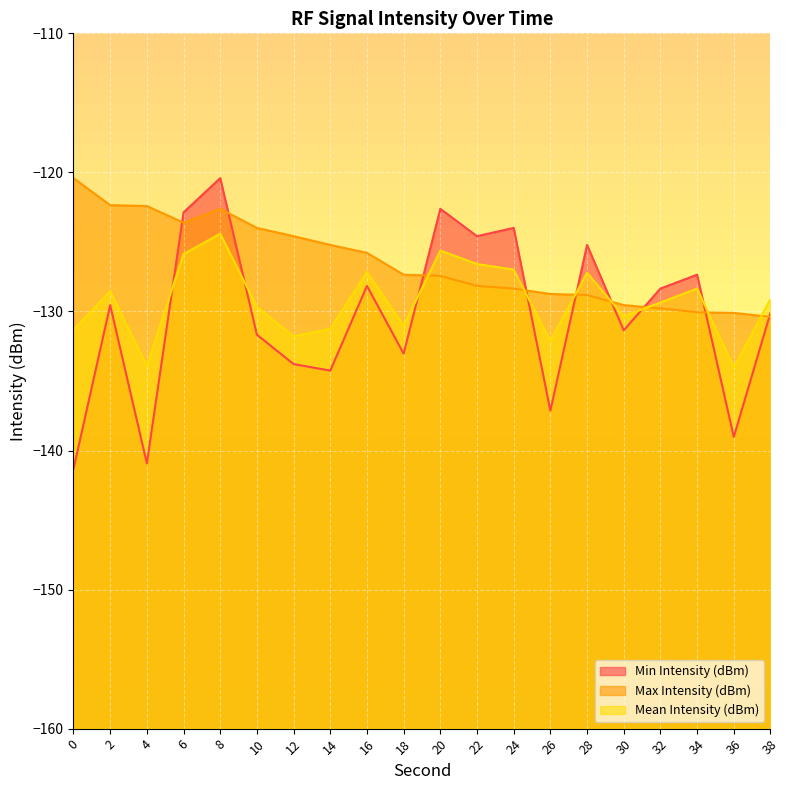

At how many categories does at least one series exceed -128?

15